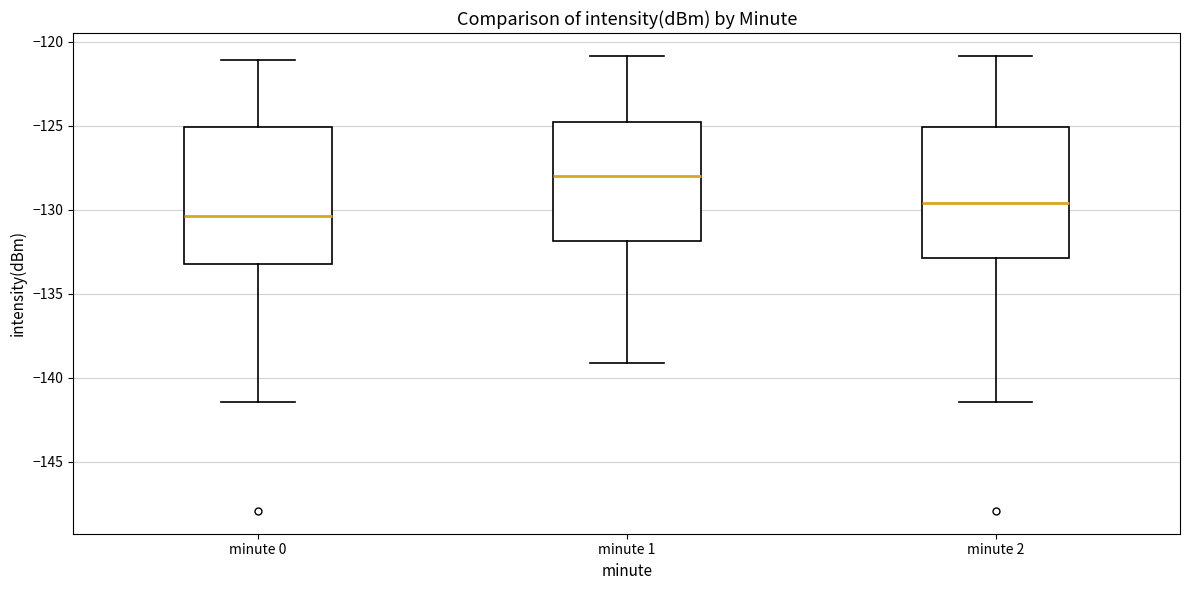

Reading left to right, transcribe this box plot: for each box, give where its median line is, the range the box spans, and where its two whiskers end, as read against the y-axis. The values are not printed on the chart, so give them approximately, as read against the axis.

minute 0: median -130.5, box -133.0 to -125.0, whiskers -141.5 to -121.0
minute 1: median -128.0, box -132.0 to -125.0, whiskers -139.0 to -121.0
minute 2: median -129.5, box -133.0 to -125.0, whiskers -141.5 to -121.0